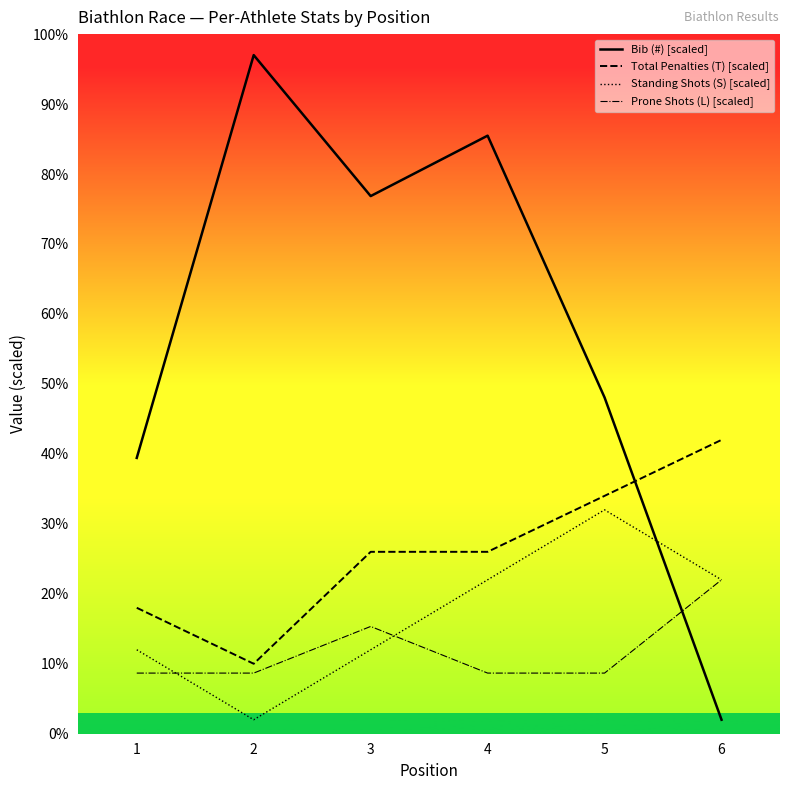

Which series changed the most between 2 and 3?

Bib (#) [scaled]